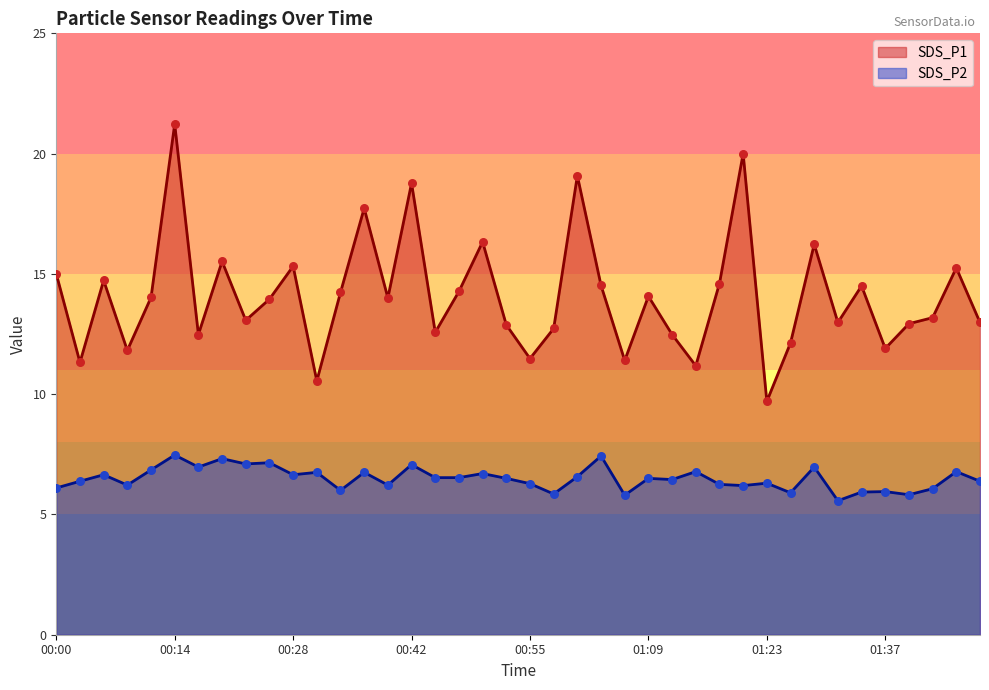

Which series contains the lowest Y value?

SDS_P2